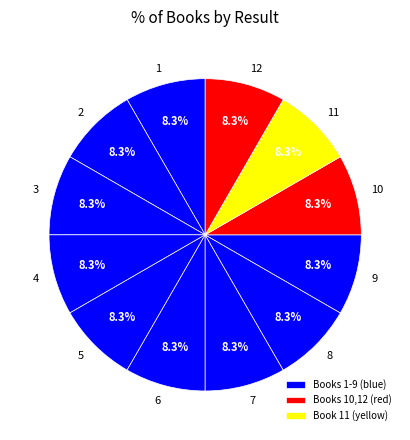

Is it true that 10 is 8% of the pie?

True